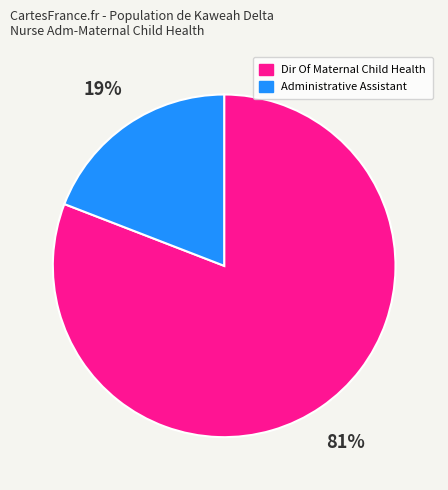

How many segments does this pie chart have?

2